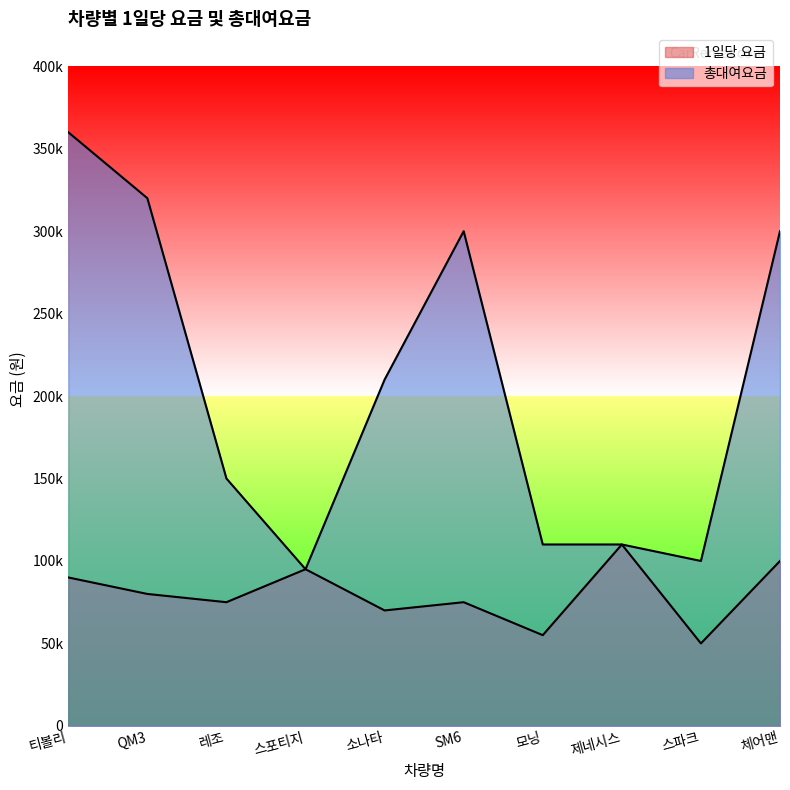

What is the sum of the 총대여요금 values at 레조 and 체어맨?

450000